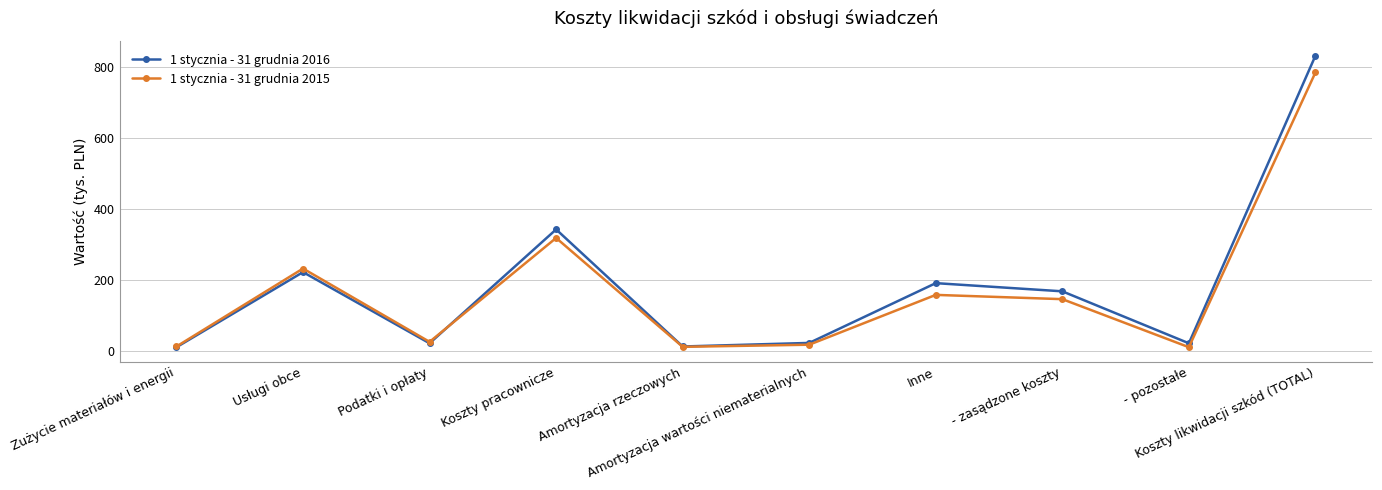

What is the difference between the maximum and minimum values in the 1 stycznia - 31 grudnia 2016 series?

819